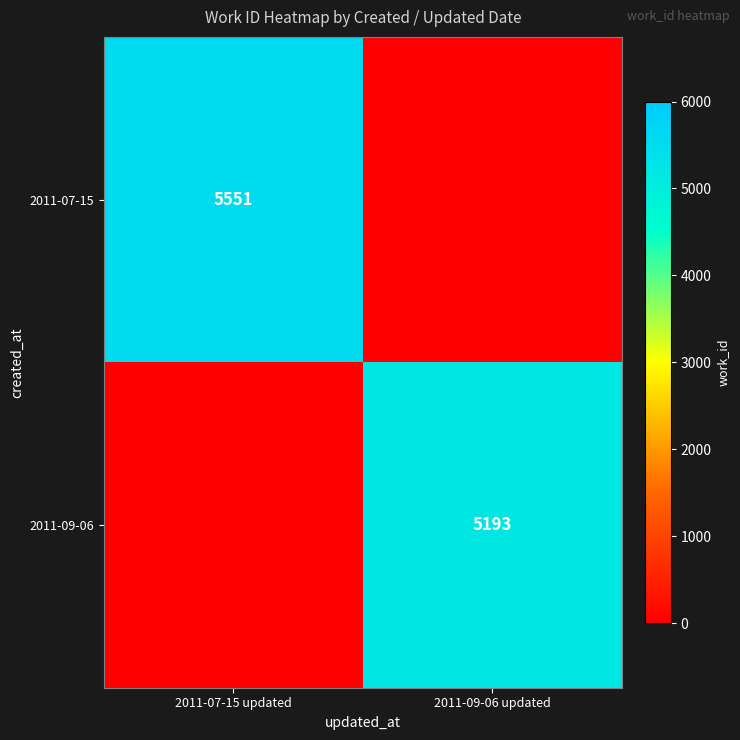

What is the spread (max minus min) of values at 2011-07-15 updated?

5551